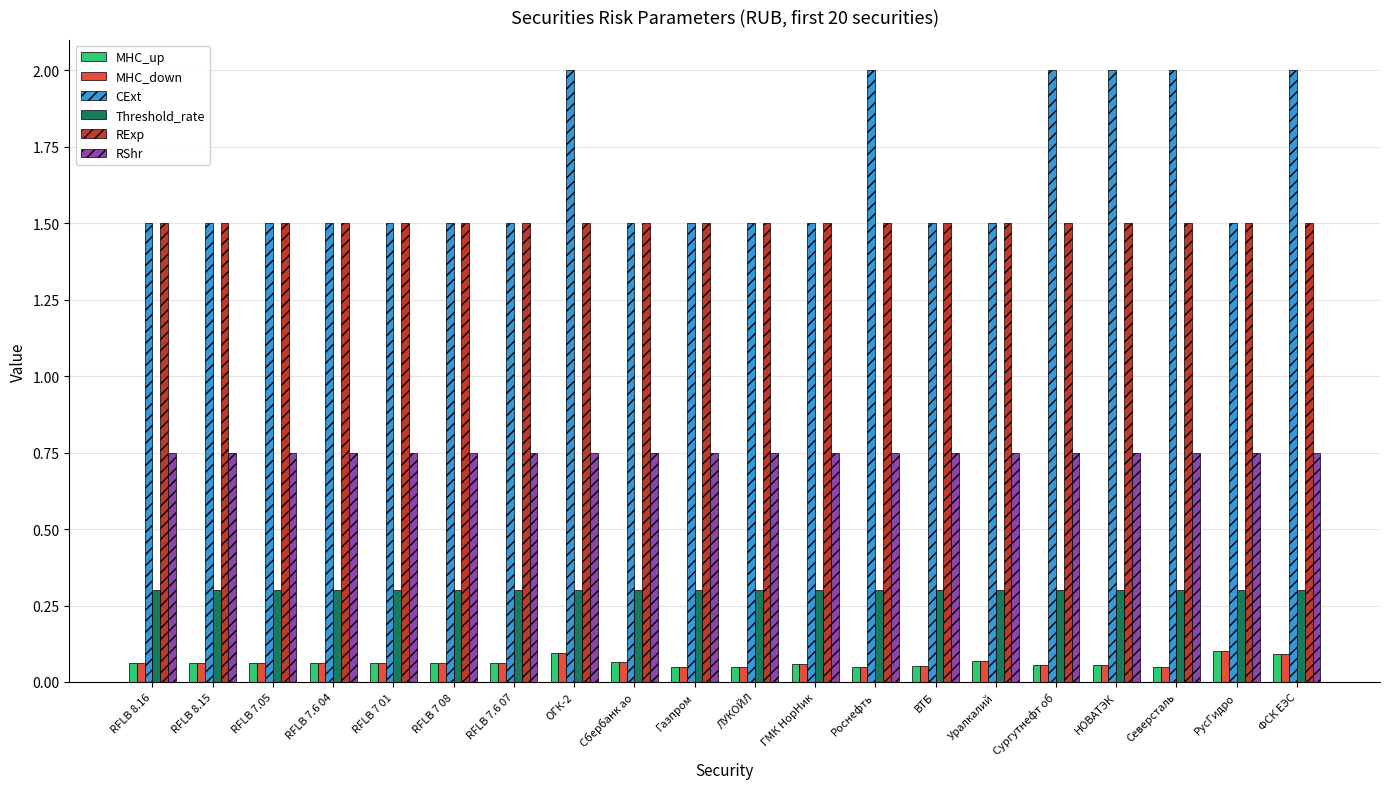

The Threshold_rate series shows 0.2 at RFLB 7.05. True or false?

False